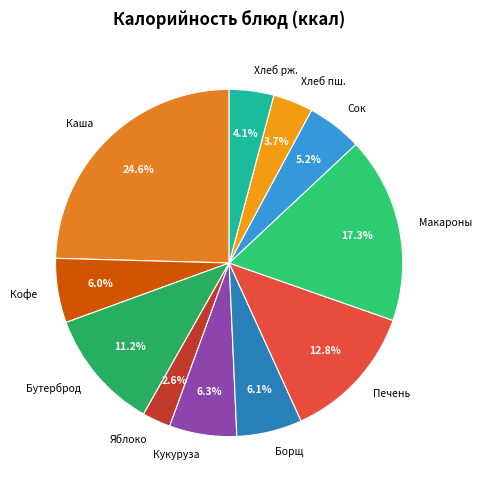

To the nearest percent, what is the difference between the largest and smallest slice percentages?

22%